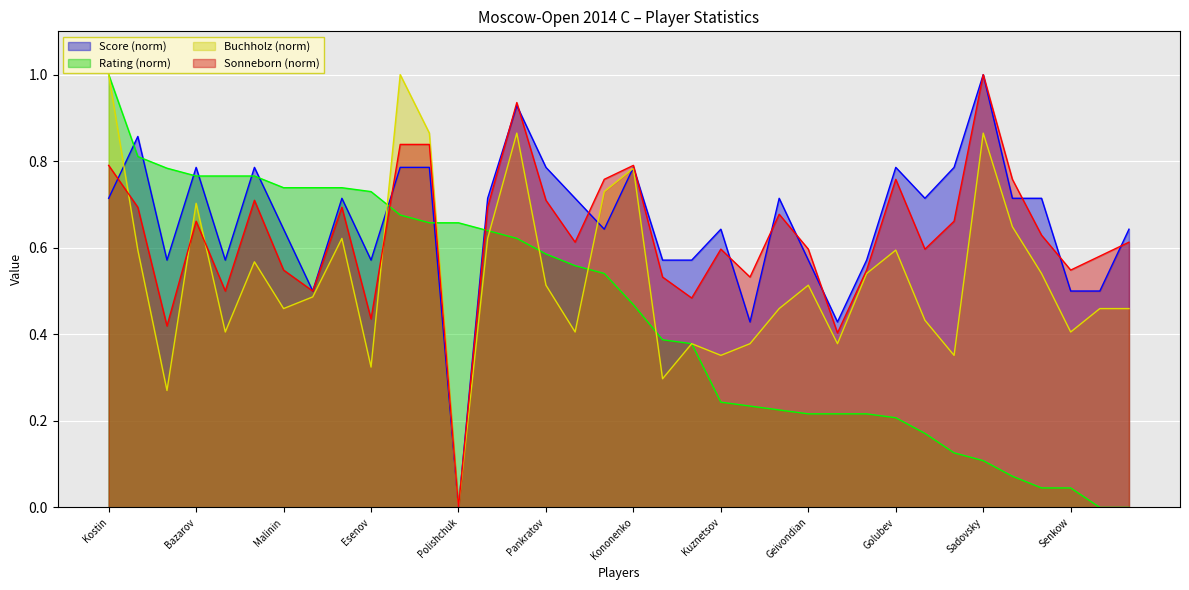

Reading left to right, extract all data points from this chart.

Score: Kostin=0.7	Toropov=0.9	Kretov=0.6	Bazarov=0.8	Uryupin=0.6	Yudin=0.8	Malinin=0.6	Dolomatov=0.5	Olhovik=0.7	Esenov=0.6	Cherepanov=0.8	Kruchev=0.8	Polishchuk=0.0	Oganyan=0.7	Gurbanov=0.9	Pankratov=0.8	Mikhailov=0.7	Samojlov=0.6	Kononenko=0.8	Popov=0.6	Stets=0.6	Kuznetsov=0.6	Kotov=0.4	Ivkina=0.7	Geivondian=0.6	Osoblivi=0.4	Spichkin=0.6	Golubev=0.8	Matveev=0.7	Vafin=0.8	Sadovsky=1.0	Tsapulin=0.7	Kasyanov=0.7	Senkow=0.5	Kubatko=0.5	Malygin=0.6
Rating: Kostin=1.0	Toropov=0.8	Kretov=0.8	Bazarov=0.8	Uryupin=0.8	Yudin=0.8	Malinin=0.7	Dolomatov=0.7	Olhovik=0.7	Esenov=0.7	Cherepanov=0.7	Kruchev=0.7	Polishchuk=0.7	Oganyan=0.6	Gurbanov=0.6	Pankratov=0.6	Mikhailov=0.6	Samojlov=0.5	Kononenko=0.5	Popov=0.4	Stets=0.4	Kuznetsov=0.2	Kotov=0.2	Ivkina=0.2	Geivondian=0.2	Osoblivi=0.2	Spichkin=0.2	Golubev=0.2	Matveev=0.2	Vafin=0.1	Sadovsky=0.1	Tsapulin=0.1	Kasyanov=0.0	Senkow=0.0	Kubatko=0.0	Malygin=0.0
Buchholz: Kostin=1.0	Toropov=0.6	Kretov=0.3	Bazarov=0.7	Uryupin=0.4	Yudin=0.6	Malinin=0.5	Dolomatov=0.5	Olhovik=0.6	Esenov=0.3	Cherepanov=1.0	Kruchev=0.9	Polishchuk=0.0	Oganyan=0.6	Gurbanov=0.9	Pankratov=0.5	Mikhailov=0.4	Samojlov=0.7	Kononenko=0.8	Popov=0.3	Stets=0.4	Kuznetsov=0.4	Kotov=0.4	Ivkina=0.5	Geivondian=0.5	Osoblivi=0.4	Spichkin=0.5	Golubev=0.6	Matveev=0.4	Vafin=0.4	Sadovsky=0.9	Tsapulin=0.6	Kasyanov=0.5	Senkow=0.4	Kubatko=0.5	Malygin=0.5
Sonneborn: Kostin=0.8	Toropov=0.7	Kretov=0.4	Bazarov=0.7	Uryupin=0.5	Yudin=0.7	Malinin=0.5	Dolomatov=0.5	Olhovik=0.7	Esenov=0.4	Cherepanov=0.8	Kruchev=0.8	Polishchuk=0.0	Oganyan=0.7	Gurbanov=0.9	Pankratov=0.7	Mikhailov=0.6	Samojlov=0.8	Kononenko=0.8	Popov=0.5	Stets=0.5	Kuznetsov=0.6	Kotov=0.5	Ivkina=0.7	Geivondian=0.6	Osoblivi=0.4	Spichkin=0.5	Golubev=0.8	Matveev=0.6	Vafin=0.7	Sadovsky=1.0	Tsapulin=0.8	Kasyanov=0.6	Senkow=0.5	Kubatko=0.6	Malygin=0.6